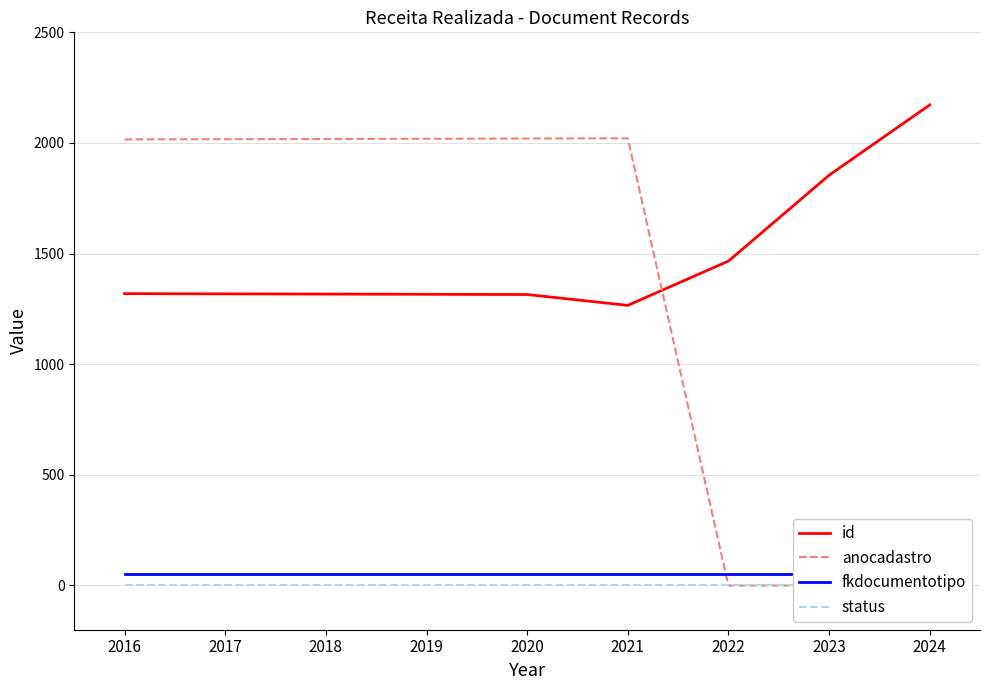

Is the value of anocadastro at 2017 greater than the value of status at 2018?

Yes